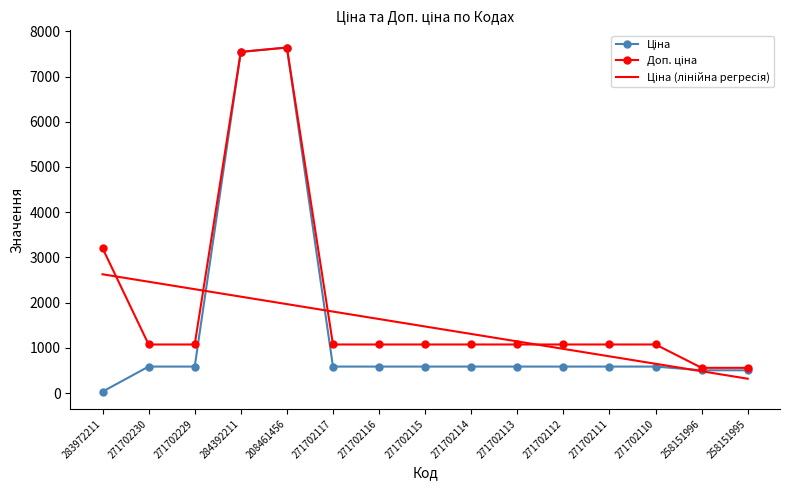

What is the total value across all series at 271702117?

3462.9